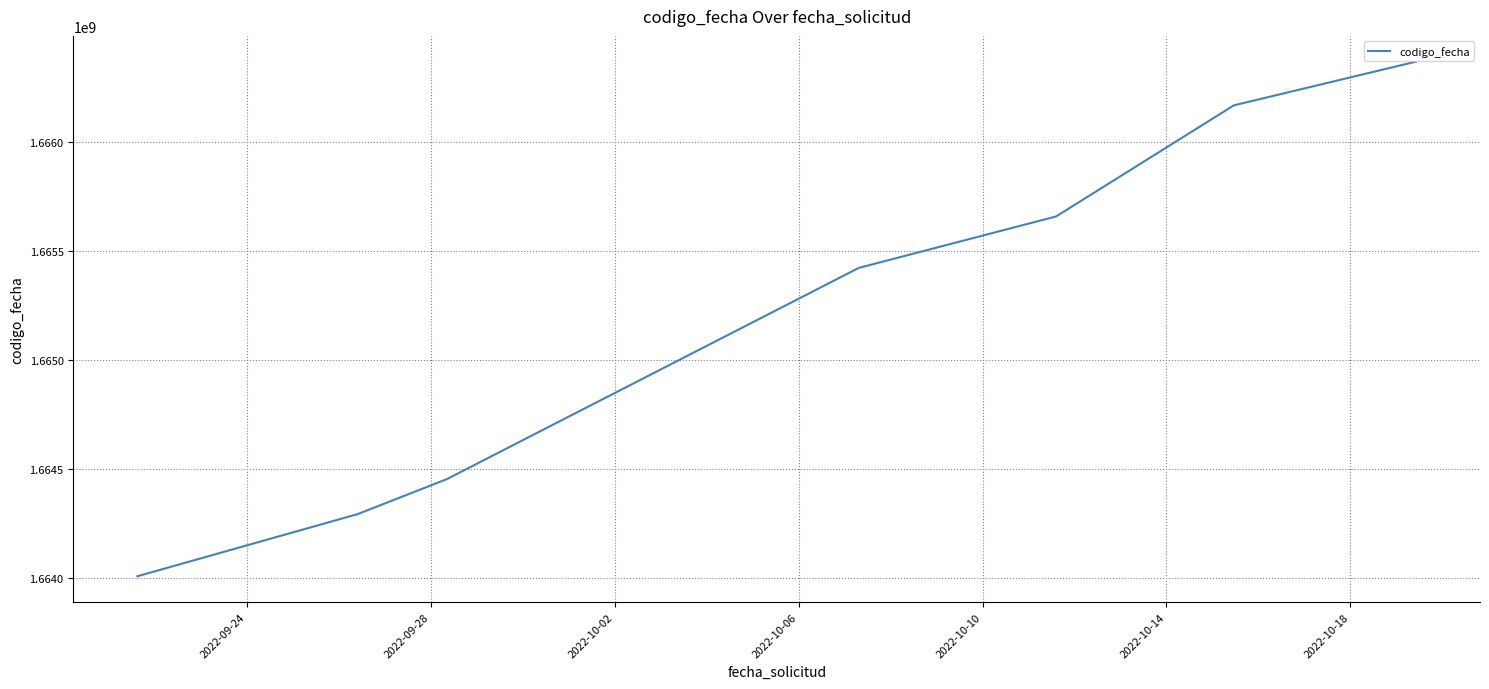

What is the minimum value shown in the chart?

1664007330